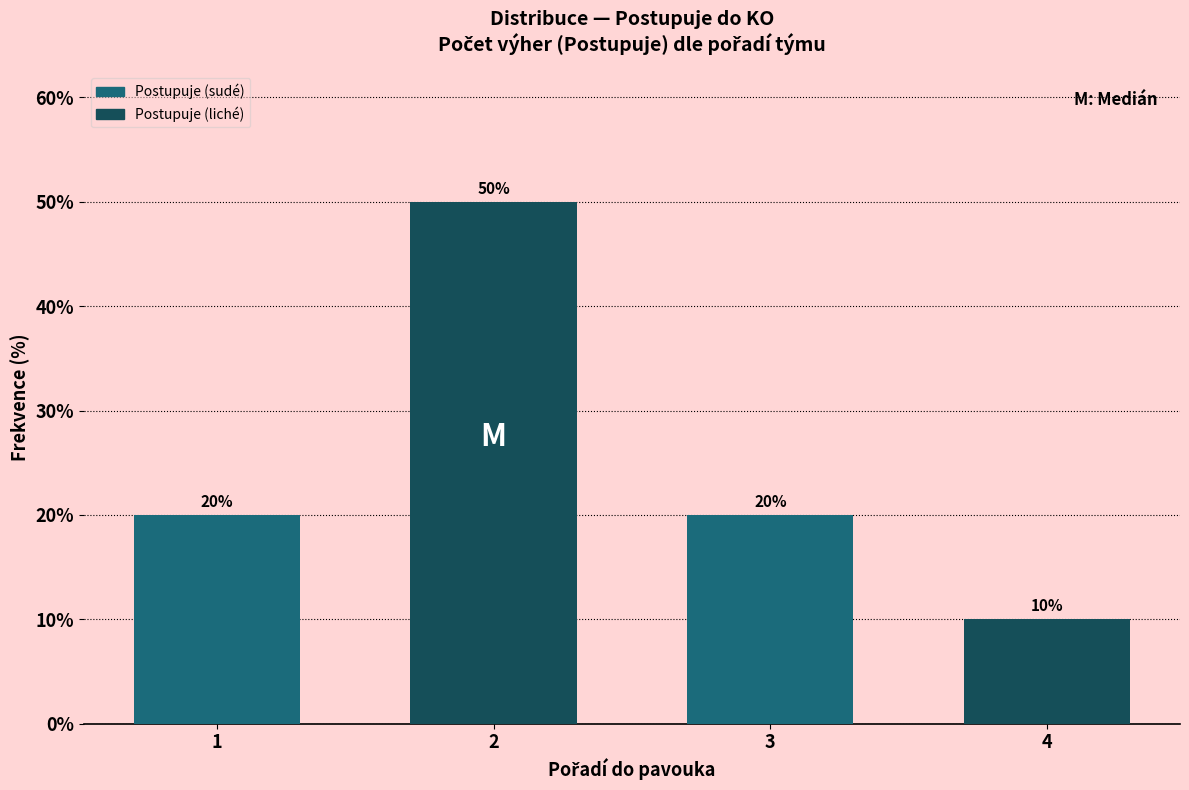

Reading left to right, transcribe all the data shown in this chart.

20	50	20	10